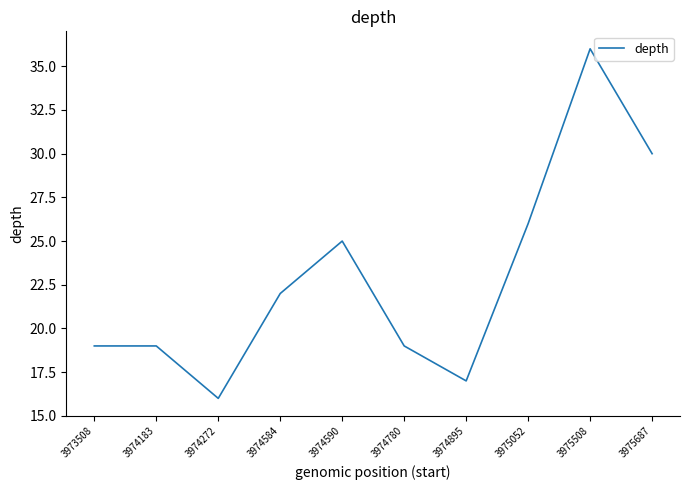

What is the greatest value displayed?

36